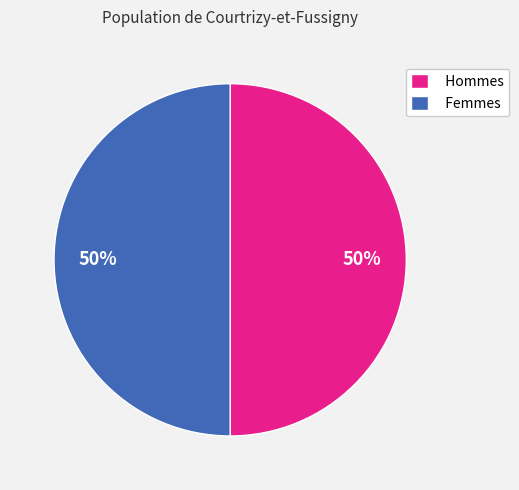

What is the ratio of the value at Femmes to the value at Hommes?

1.0